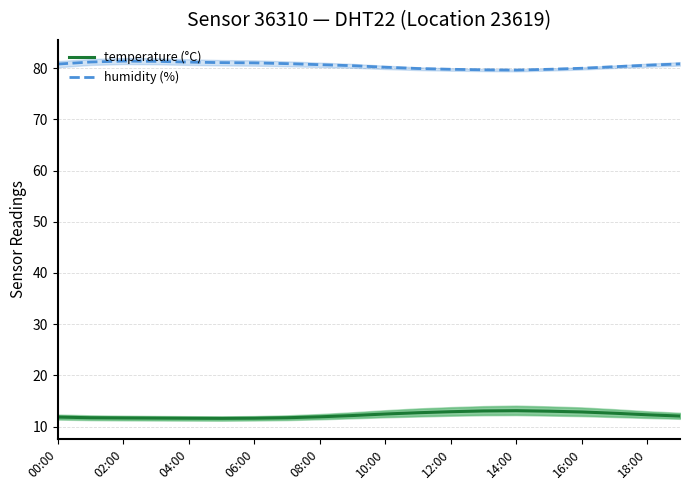

What position from the left is 18:00?

10